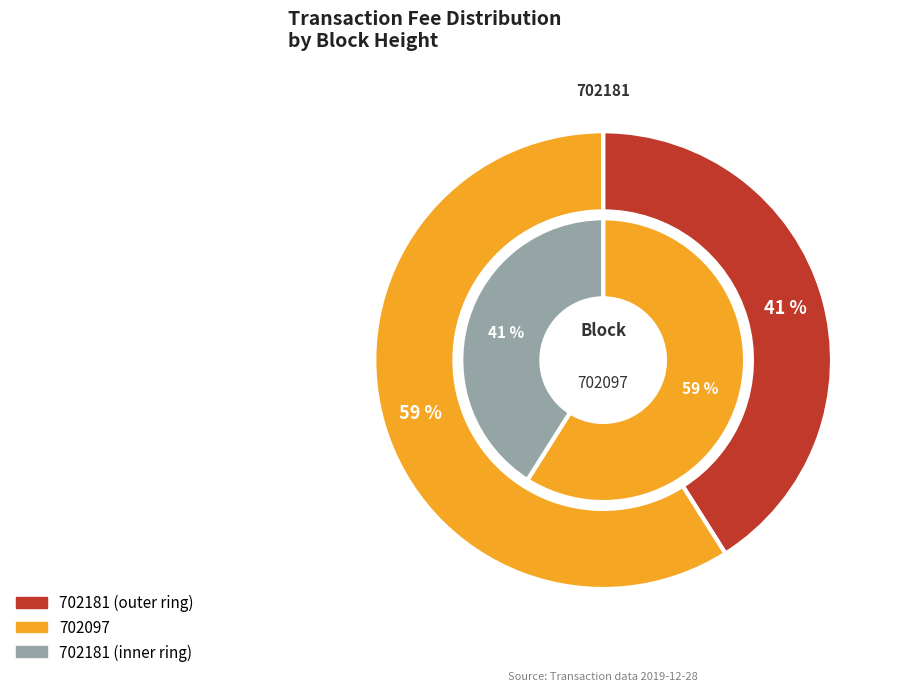

Is 702181 the majority of the pie?

No